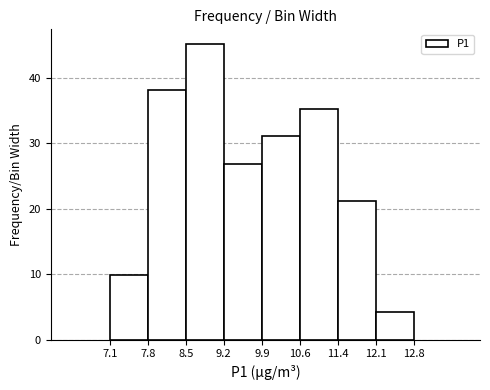

Reading left to right, list every bar in this chart as the range it spans on the x-axis followed by its height. The values are not printed on the chart, so give them approximately, as read against the axis.

7.1 to 7.8: 10
7.8 to 8.5: 38
8.5 to 9.2: 45
9.2 to 9.9: 27
9.9 to 10.6: 31
10.6 to 11.4: 35
11.4 to 12.1: 21
12.1 to 12.8: 4